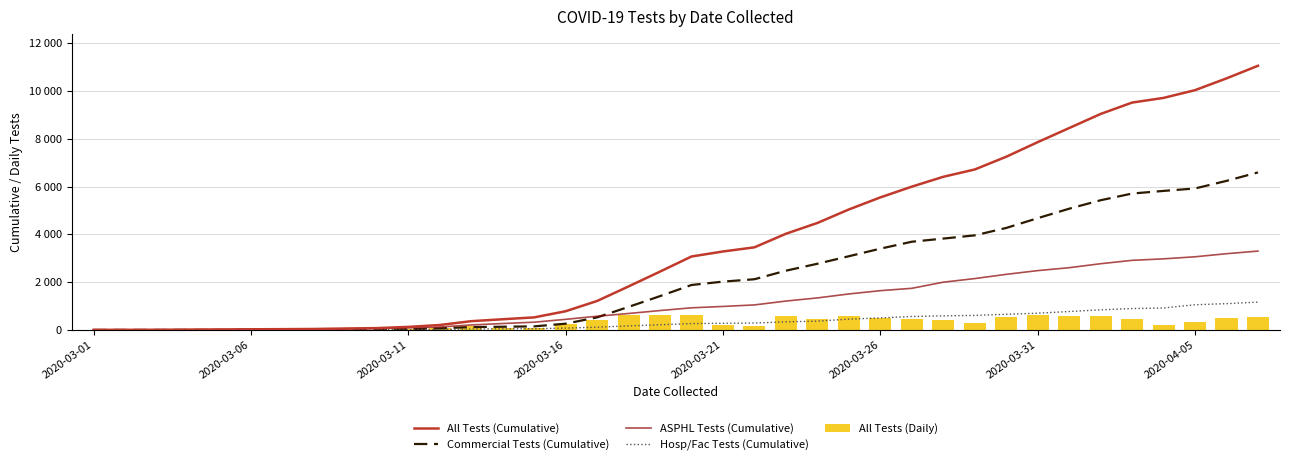

Are the bars grouped side by side (vs. stacked)?

Yes